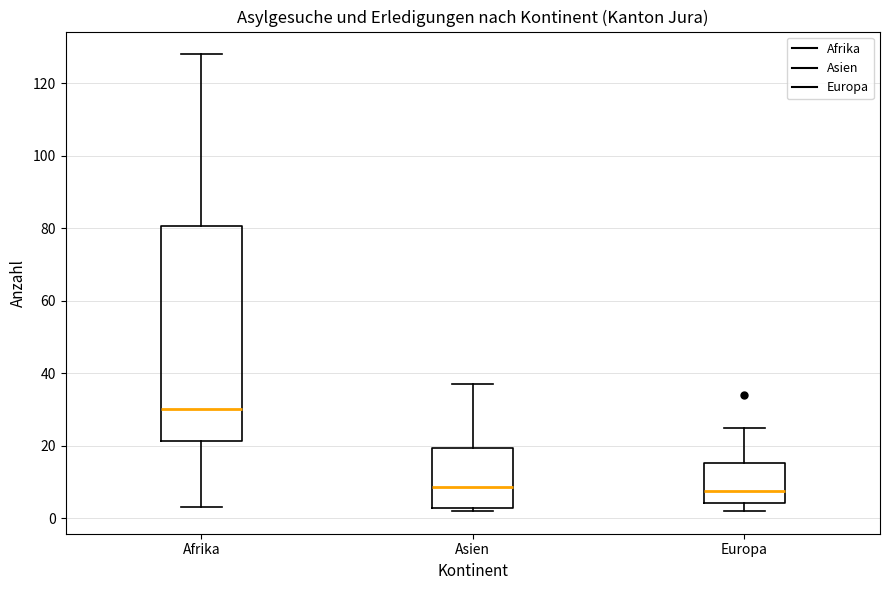

Reading left to right, transcribe this box plot: for each box, give where its median line is, the range the box spans, and where its two whiskers end, as read against the y-axis. The values are not printed on the chart, so give them approximately, as read against the axis.

Afrika: median 30, box 22 to 80, whiskers 4 to 128
Asien: median 8, box 2 to 20, whiskers 2 (just below the box's lower edge) to 38
Europa: median 8, box 4 to 16, whiskers 2 to 26